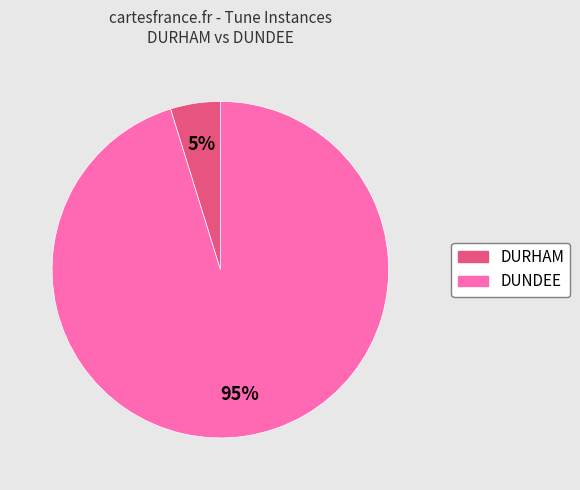

Rank the categories by value from highest to lowest.

DUNDEE, DURHAM